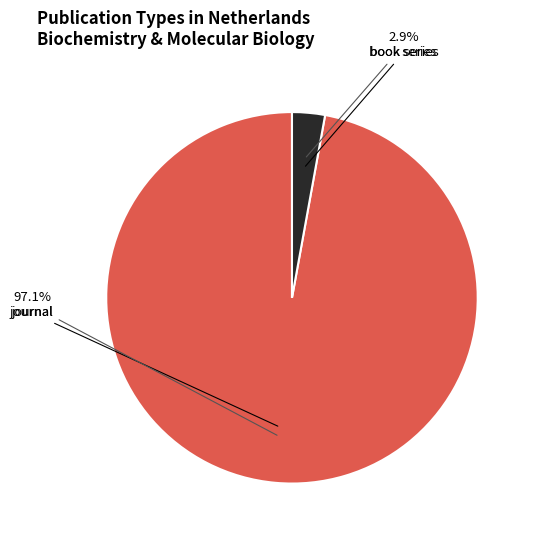

Is there a majority slice in this chart?

Yes